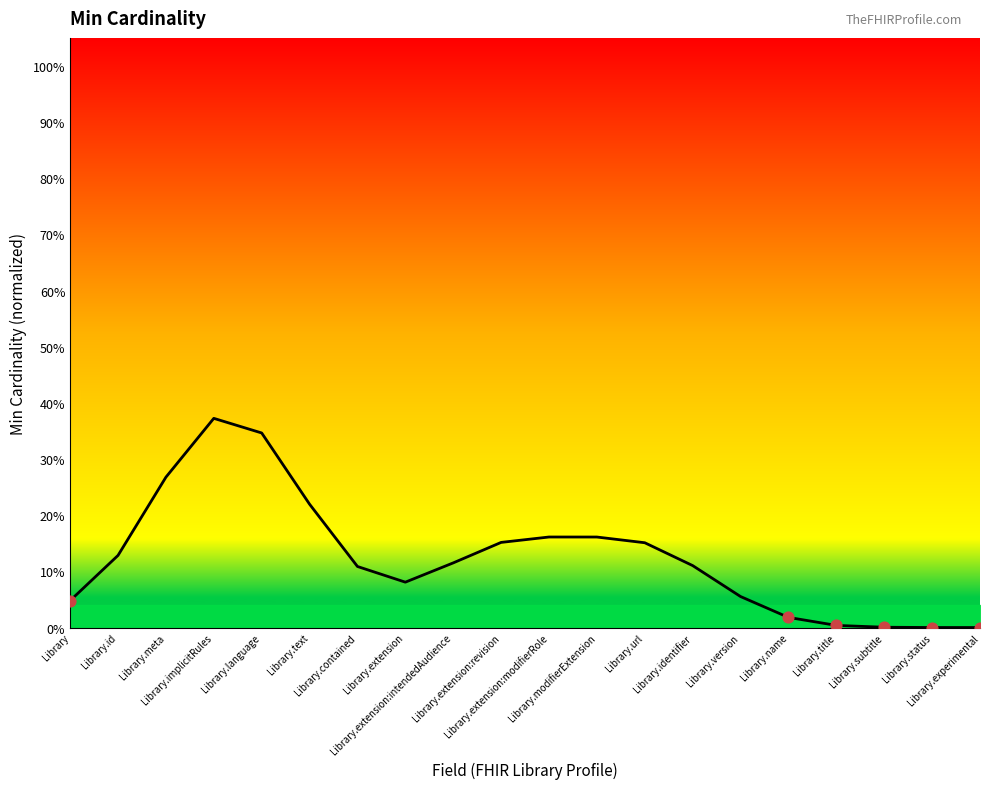

Which has a higher value, Library.extension:revision or Library.status?

Library.extension:revision